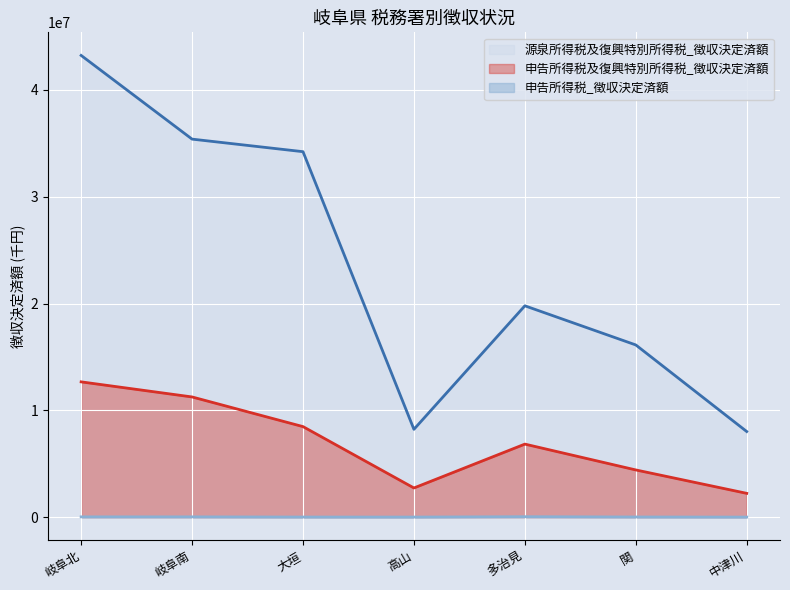

How many interior local valleys does the 申告所得税_徴収決定済額 series have?

1